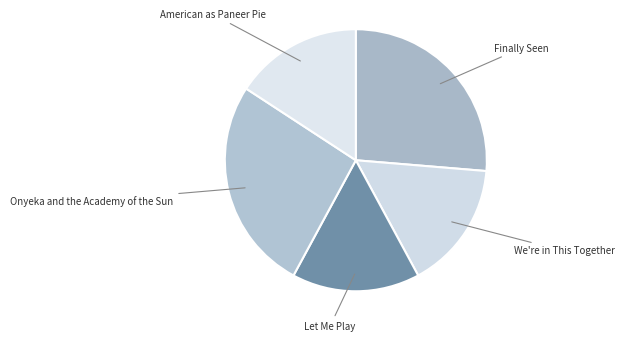

Combined, do Onyeka and the Academy of the Sun and Let Me Play account for over 50%?

No